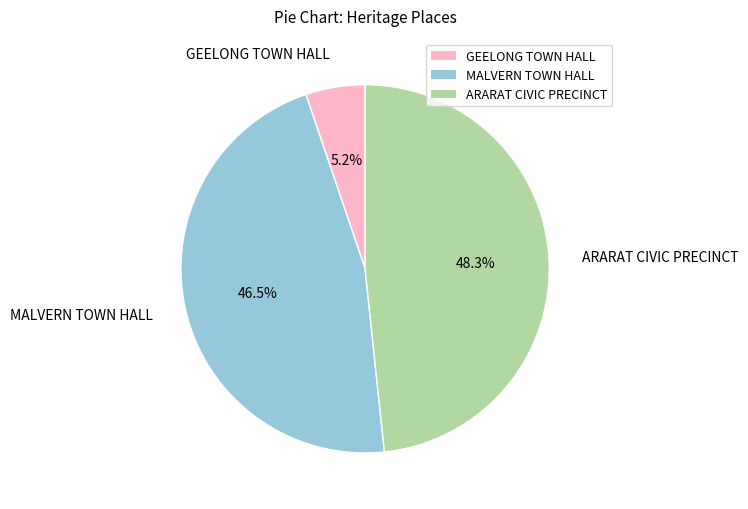

To the nearest percent, what is the combined percentage of GEELONG TOWN HALL and ARARAT CIVIC PRECINCT?

54%